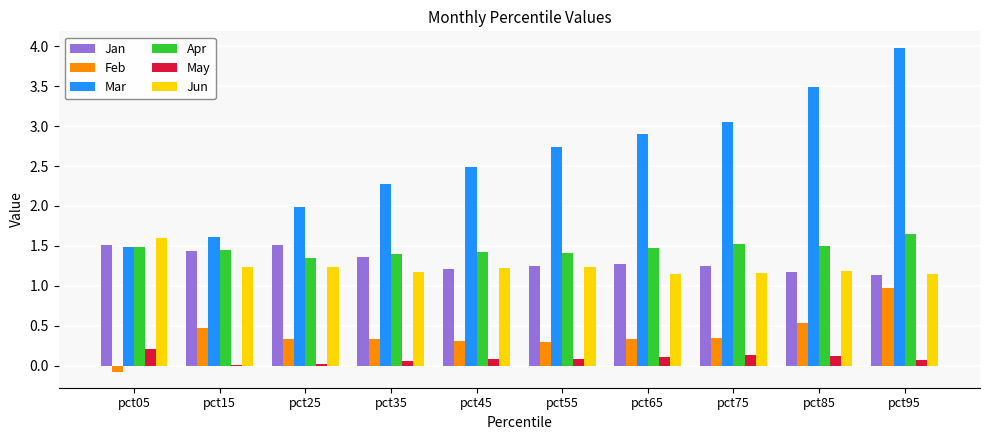

Which series changed the most between pct05 and pct45?

Mar